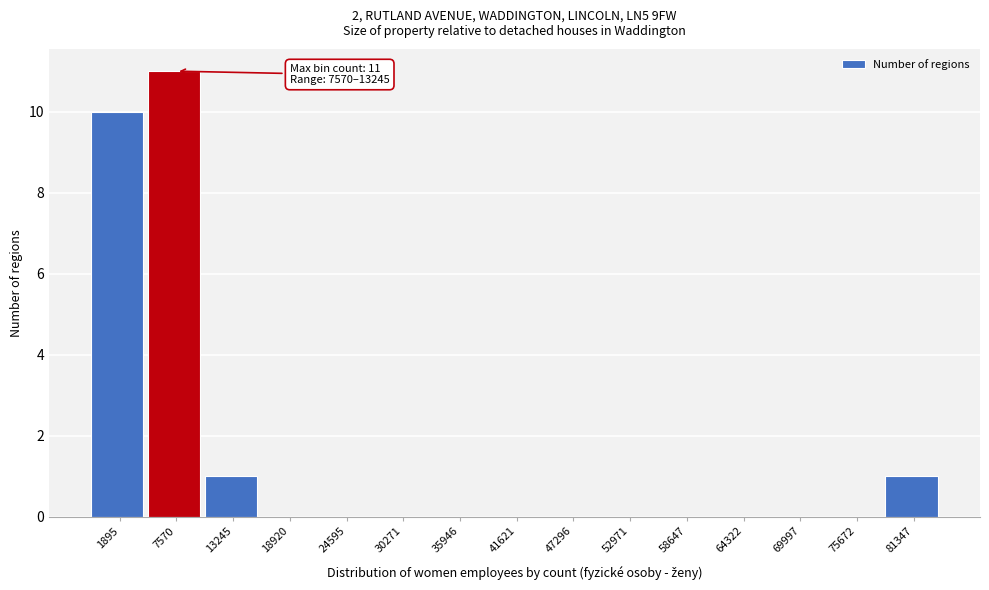

Reading left to right, transcribe all the data shown in this chart.

1895=10	7570=11	13245=1	18920=0	24595=0	30271=0	35946=0	41621=0	47296=0	52971=0	58647=0	64322=0	69997=0	75672=0	81347=1